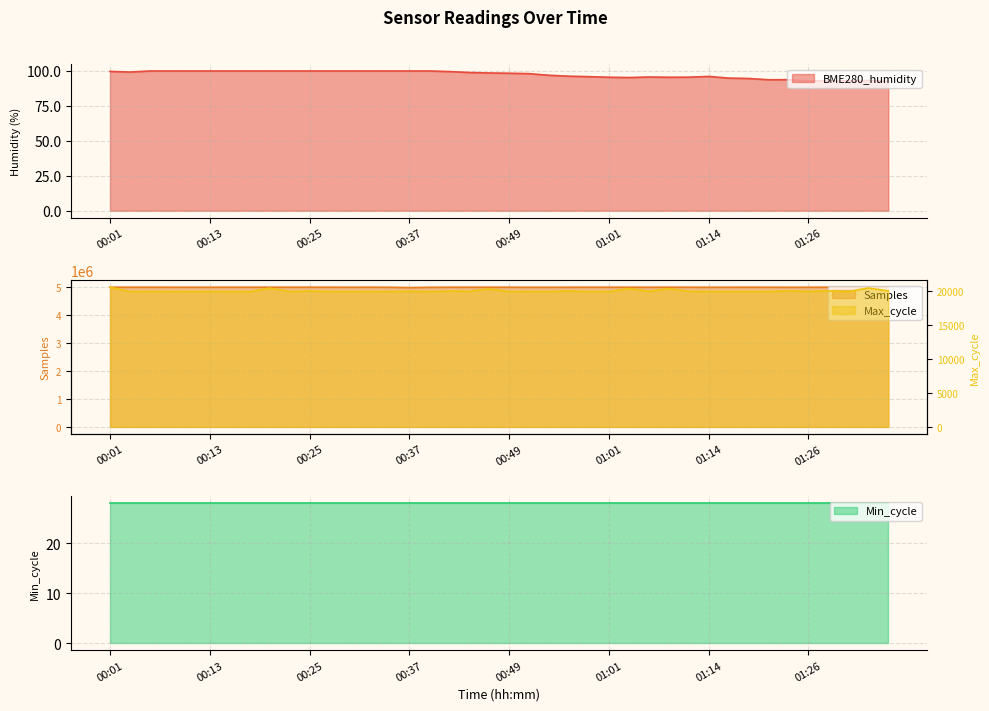

Which series changed the most between 00:01 and 00:25?

Samples